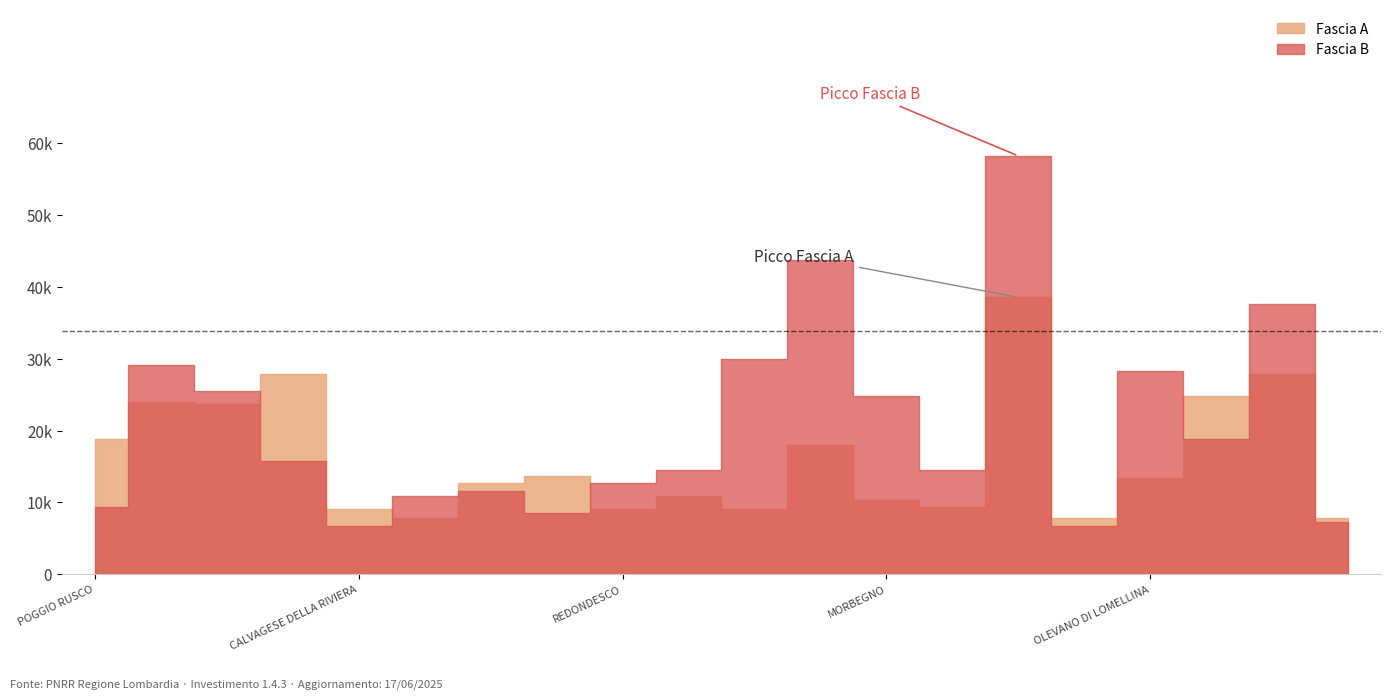

What are all the series names shown in the legend?

Fascia A, Fascia B